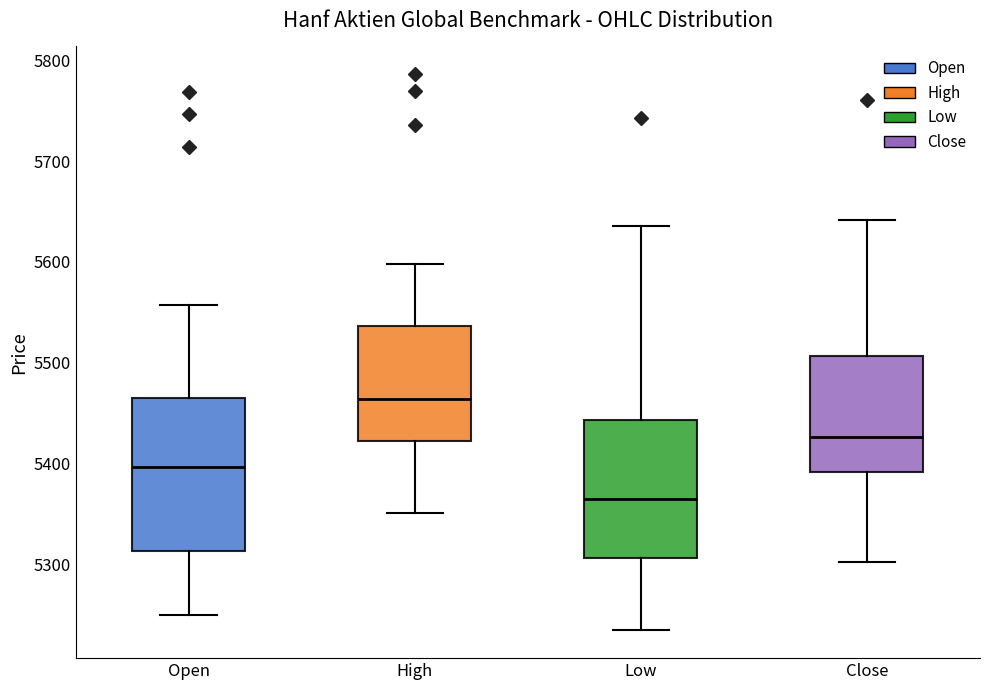

Where is the lower edge of the box for Open on the y-axis? The values are not printed on the chart, so give them approximately, as read against the axis.

5310